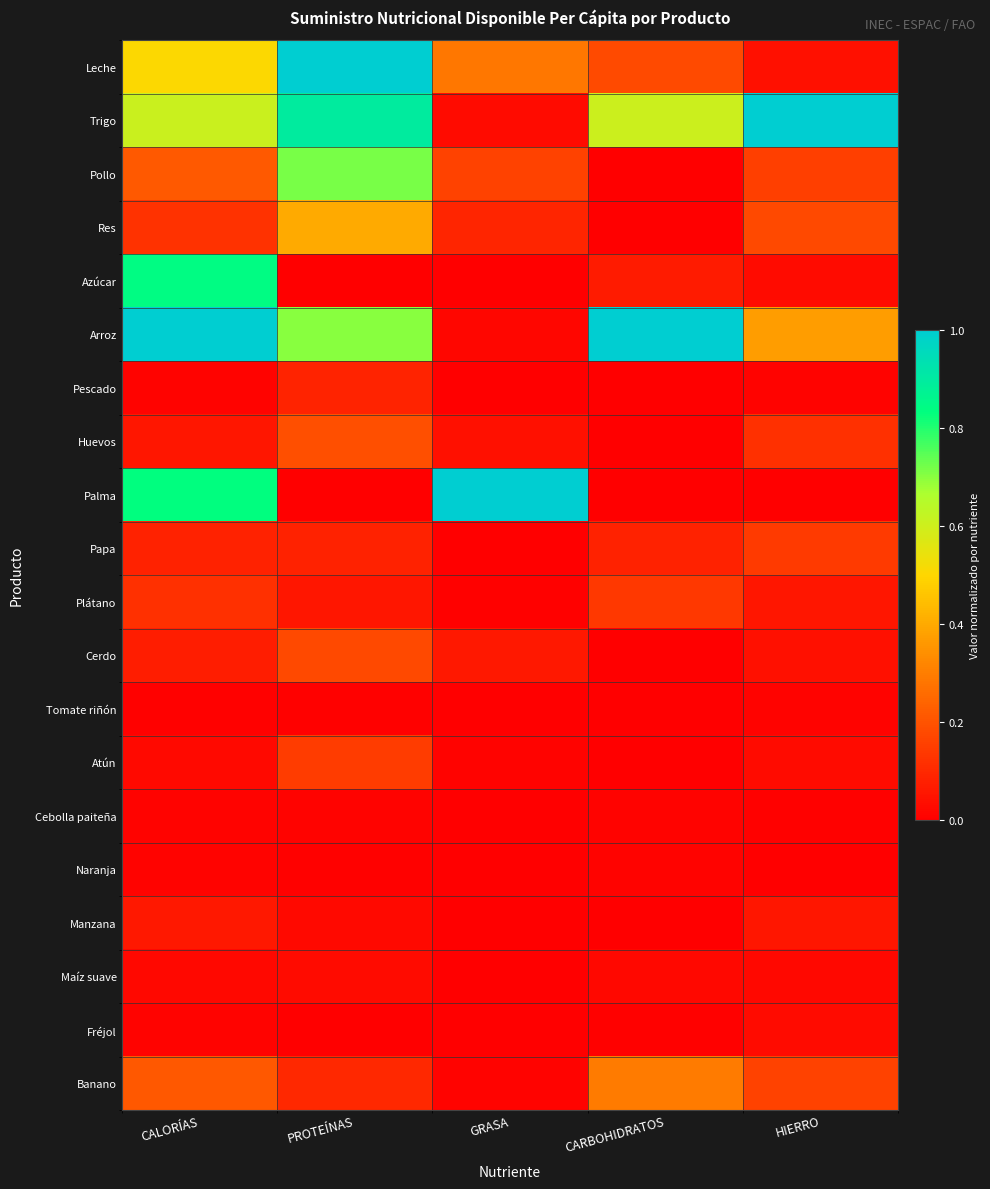

Which series changed the most between CALORÍAS and PROTEÍNAS?

Azúcar